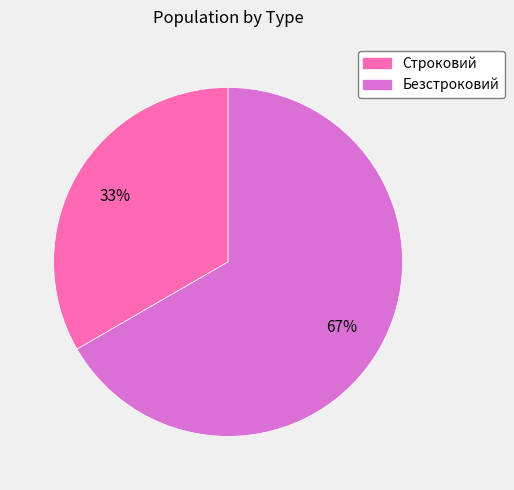

What is the largest slice in the pie chart?

Безстроковий